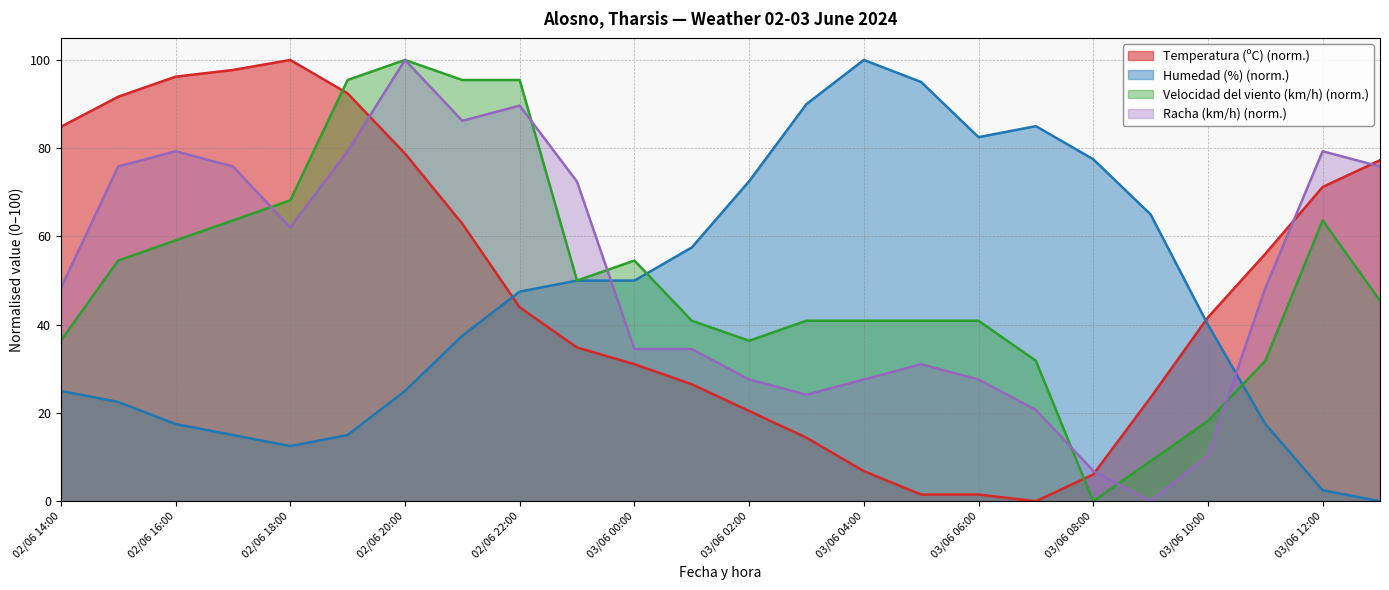

Which category has the lowest value in the Racha (km/h) series?

03/06 09:00